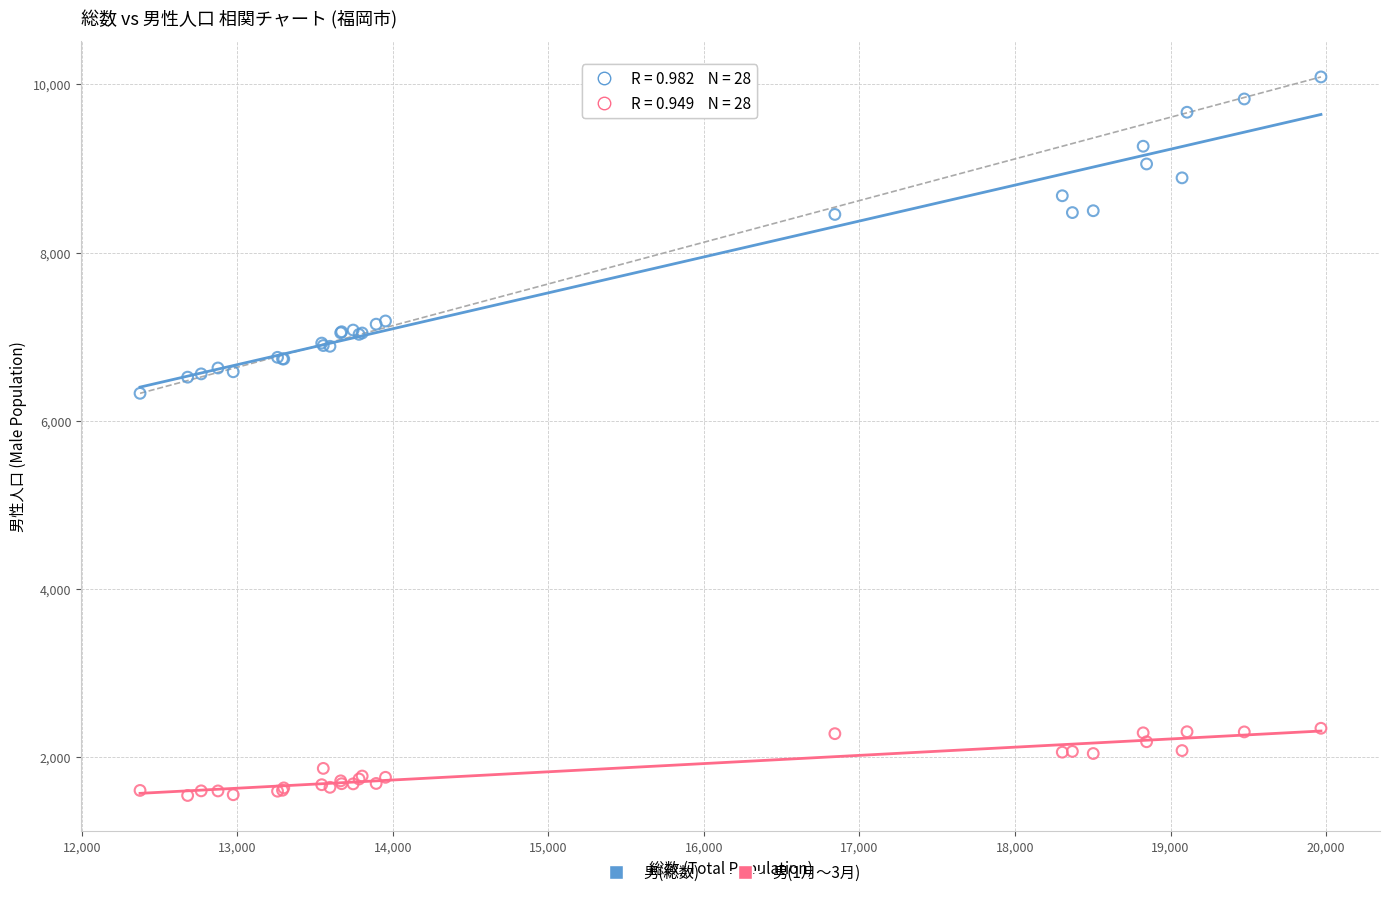

Across all series, what Y value is closest to 5816?

6326